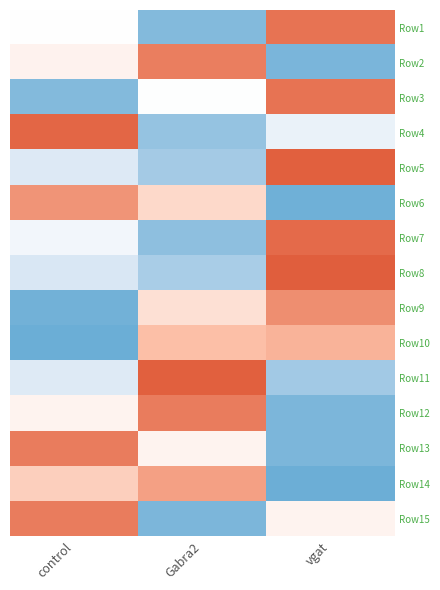

Count the number of categories in the chart.

3